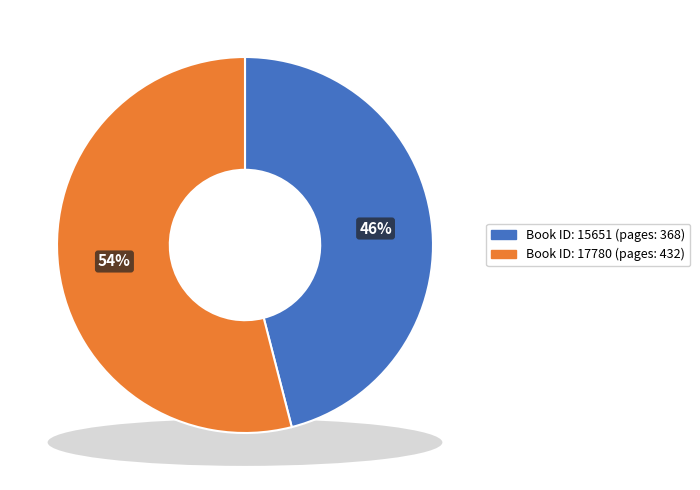

To the nearest percent, what percentage of the pie is 17780?

54%